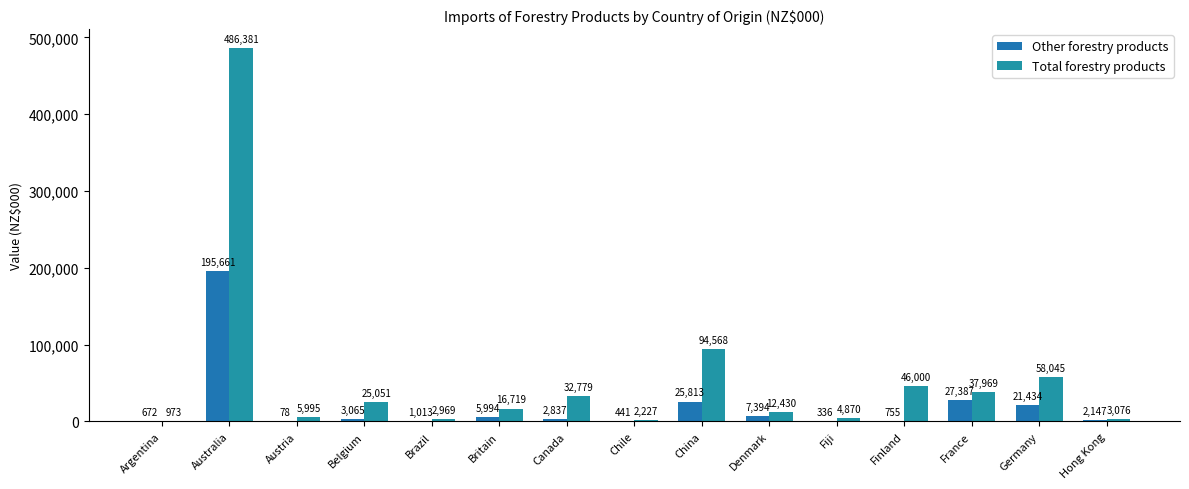

Which label corresponds to the largest value in the chart?

Australia